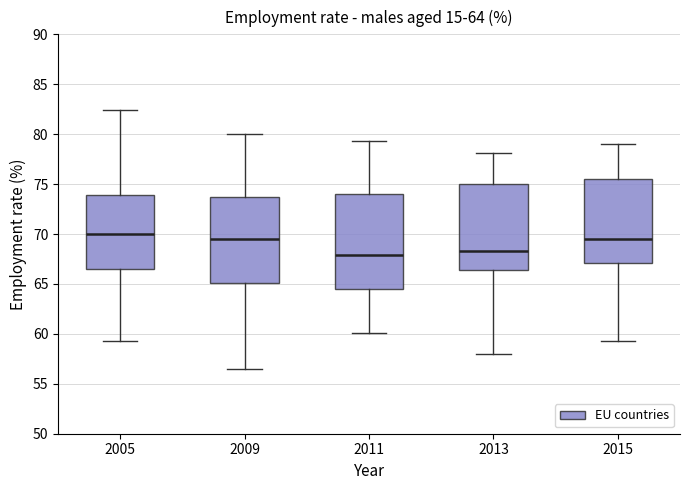

Which box is the tallest, from its lower edge to its upper edge?

2011